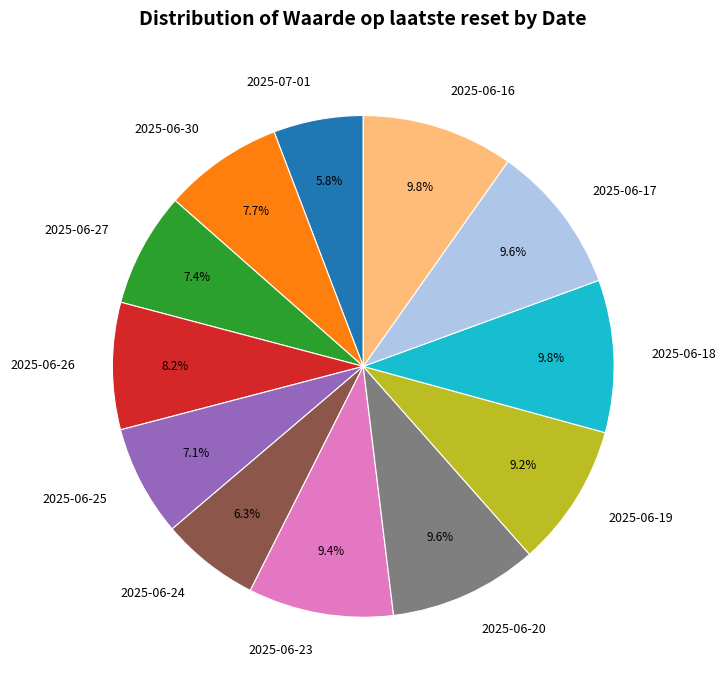

How many segments does this pie chart have?

12